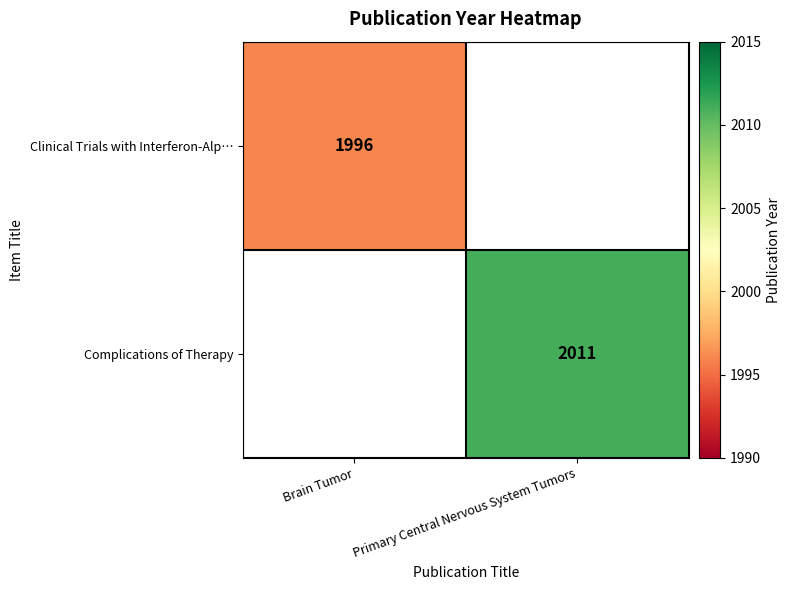

The value of Complications of Therapy at Primary Central Nervous System Tumors is 550. True or false?

False